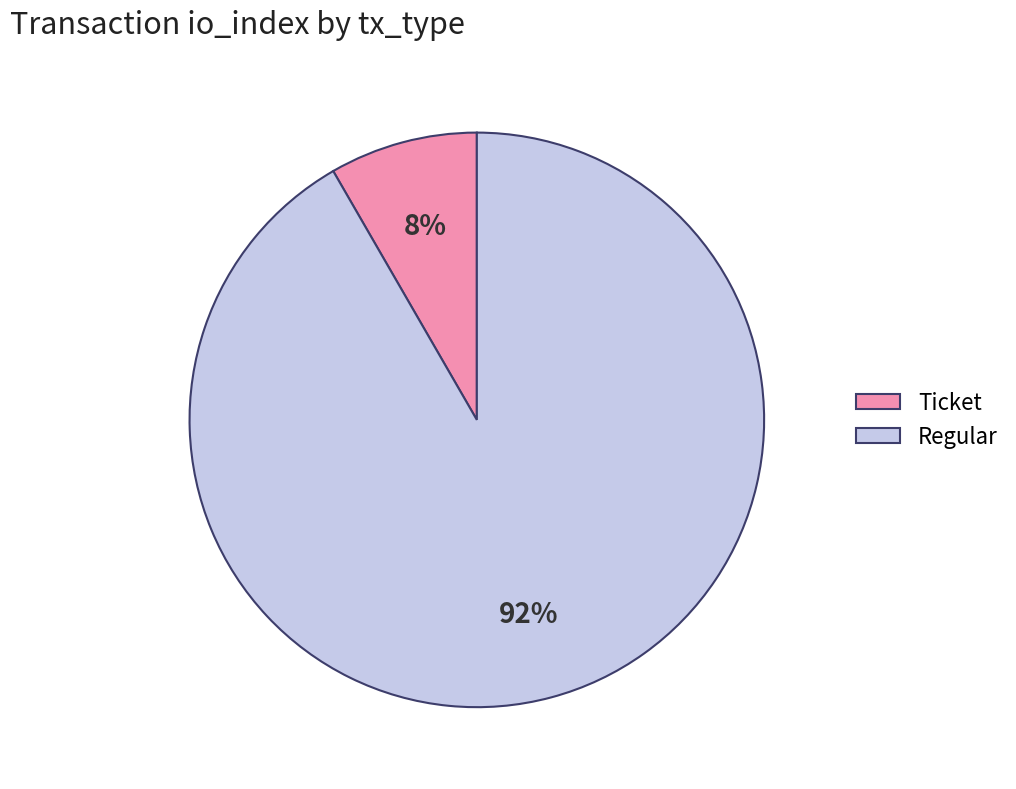

How many slices are in this pie chart?

2